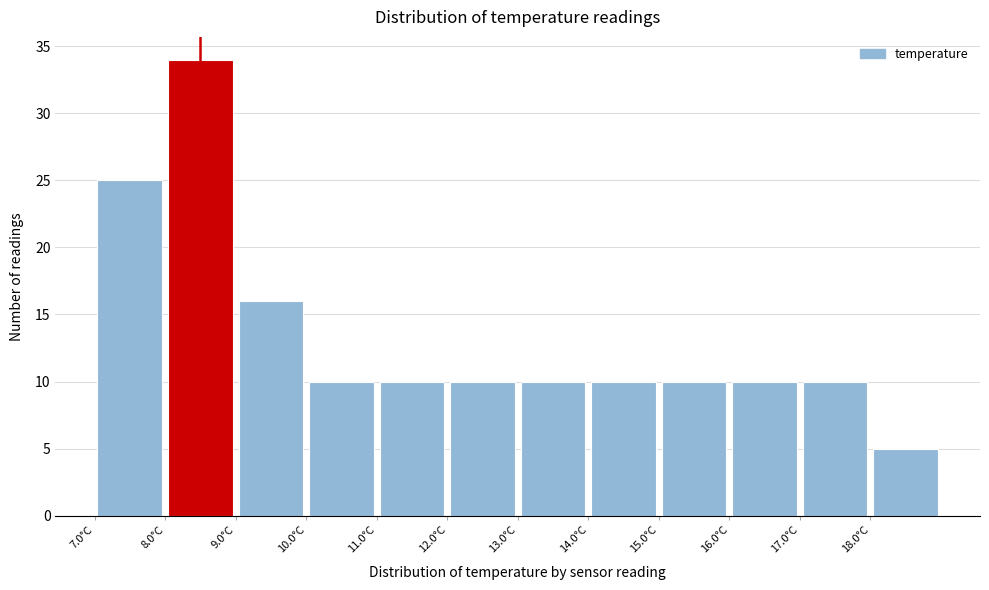

How tall is the bar that spans 12 to 13 on the x-axis? The values are not printed on the chart, so give them approximately, as read against the axis.

10